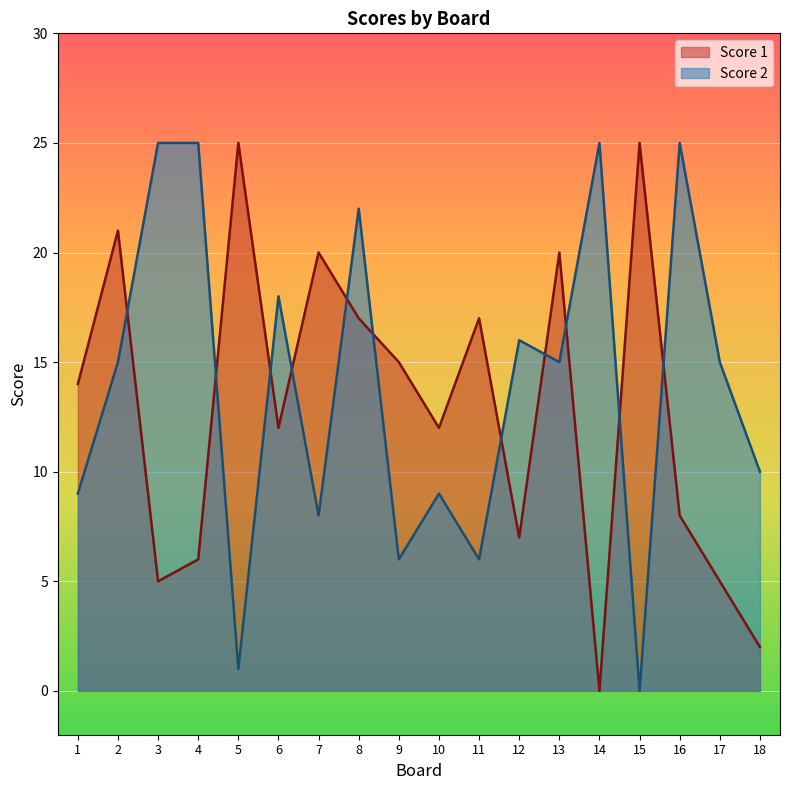

Which series has the widest spread of values?

Score 1